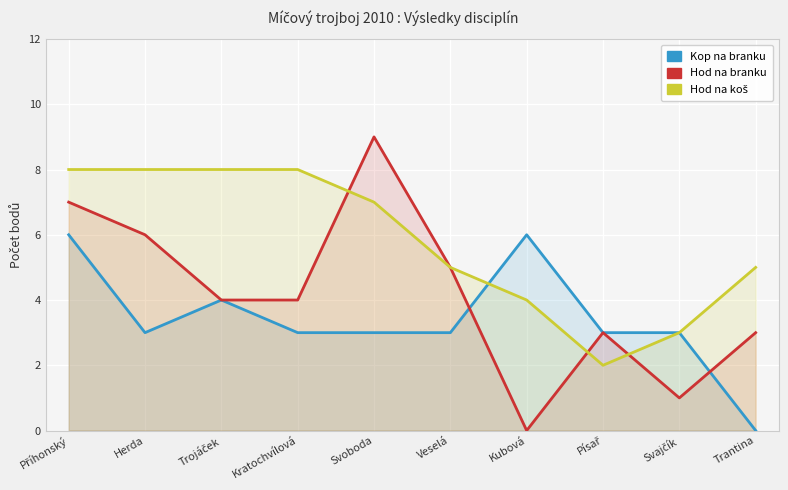

Where is the first local maximum for Kop na branku?

Trojáček